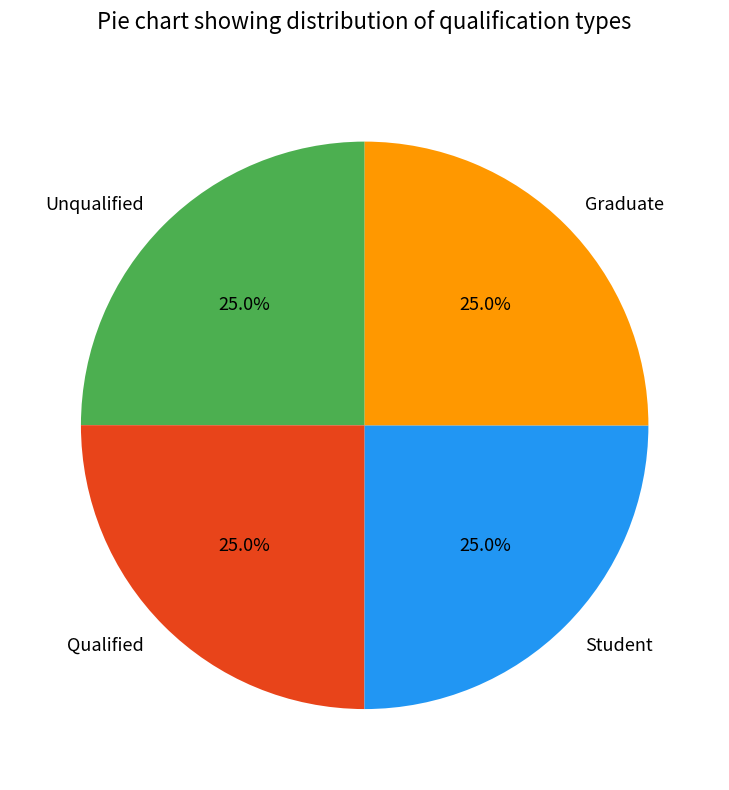

To the nearest percent, what is the average slice percentage?

25%